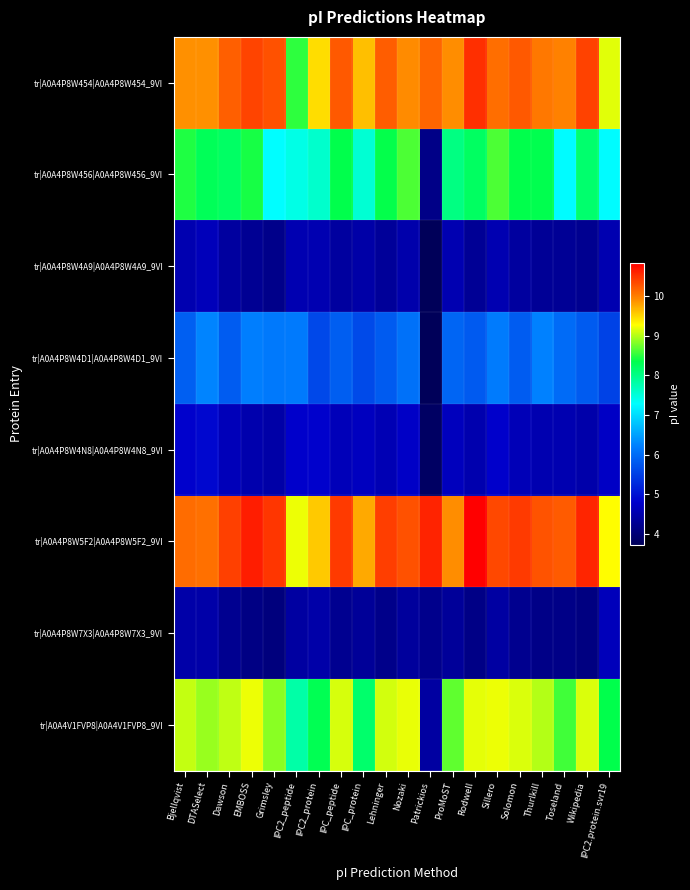

Rank the series by their maximum value, from highest to lowest.

tr|A0A4P8W5F2|A0A4P8W5F2_9VI, tr|A0A4P8W454|A0A4P8W454_9VI, tr|A0A4V1FVP8|A0A4V1FVP8_9VI, tr|A0A4P8W456|A0A4P8W456_9VI, tr|A0A4P8W4D1|A0A4P8W4D1_9VI, tr|A0A4P8W4N8|A0A4P8W4N8_9VI, tr|A0A4P8W4A9|A0A4P8W4A9_9VI, tr|A0A4P8W7X3|A0A4P8W7X3_9VI